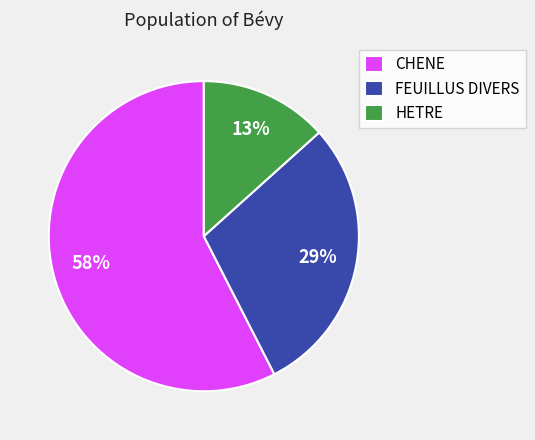

What is the smallest slice in the pie chart?

HETRE